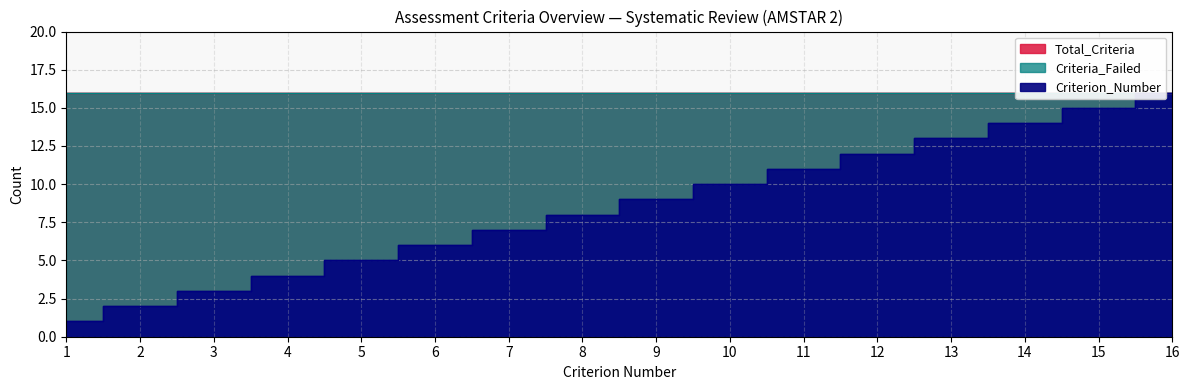

Is it true that Criteria_Failed equals 4 at 4?

False